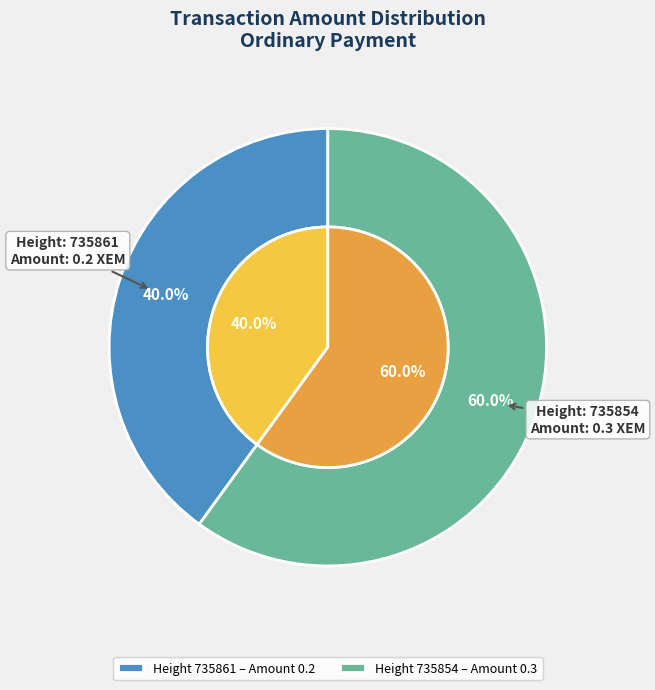

Which category has the biggest portion of the pie?

735854